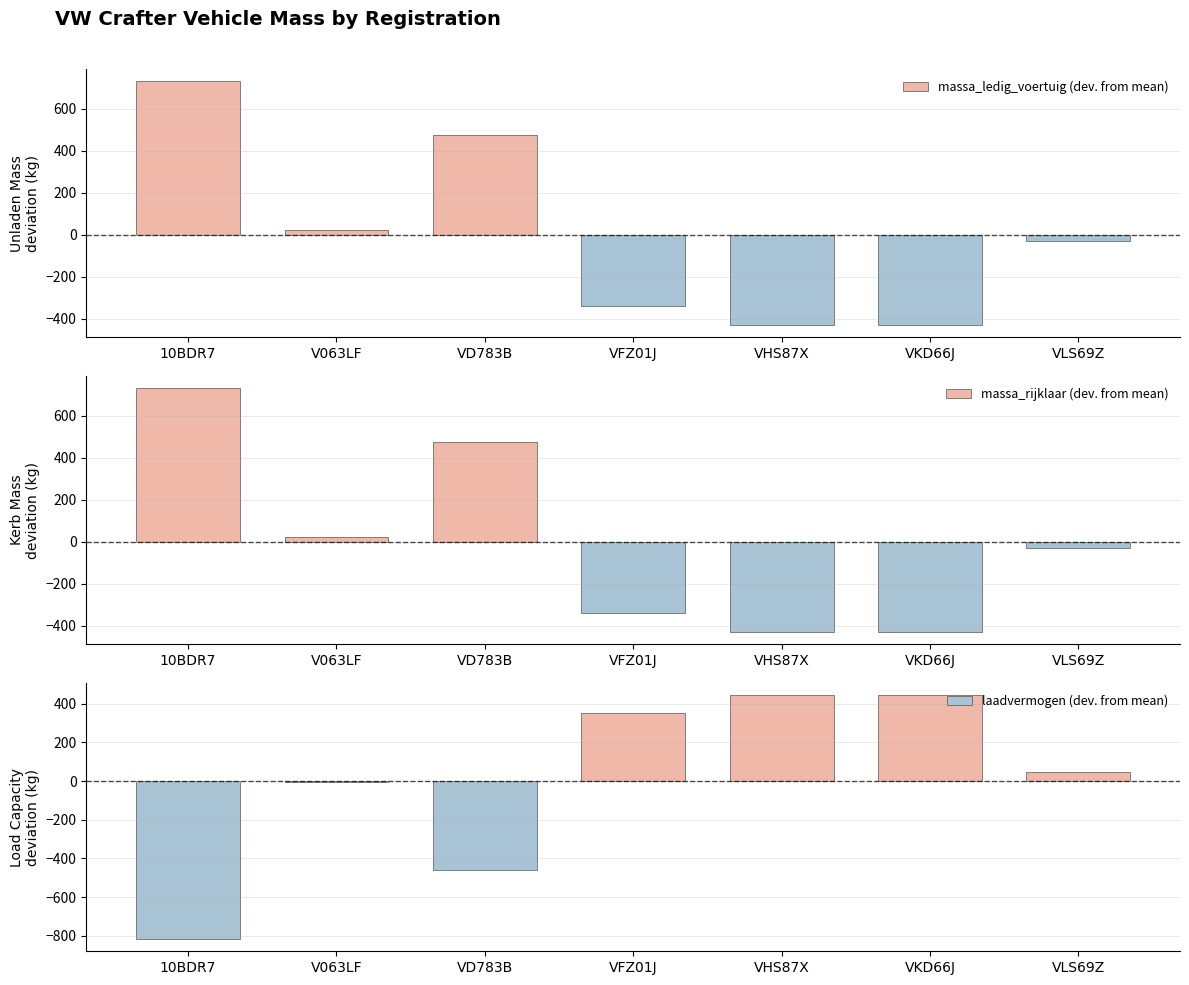

How many positive values does the laadvermogen (dev. from mean) series have?

4